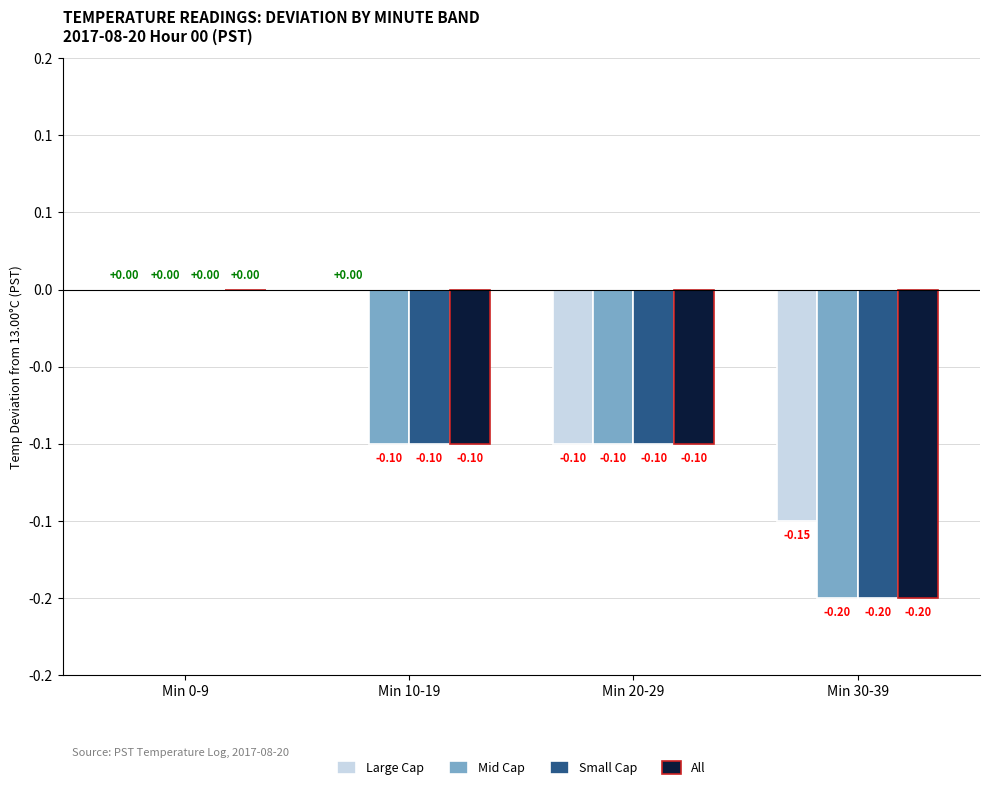

What is the difference between the highest and lowest values at Min 10-19?

0.1